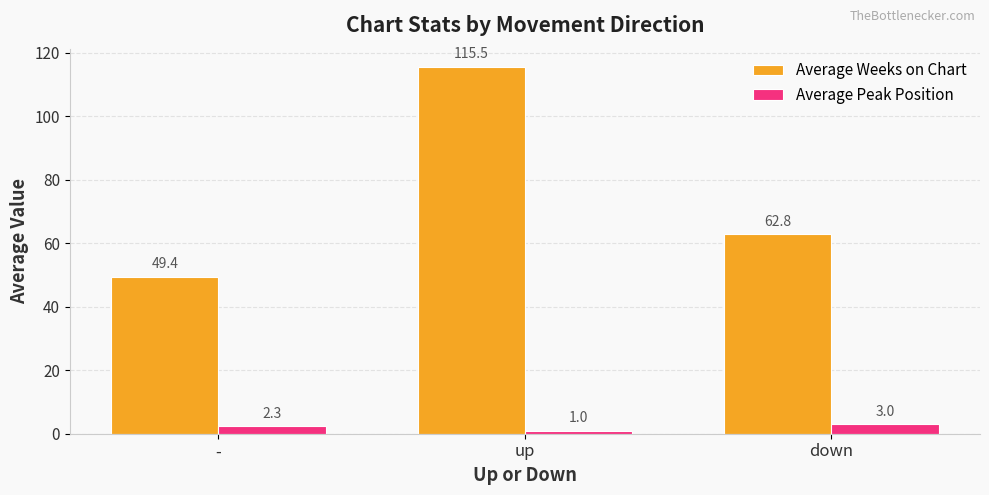

What is the highest value of the Average Weeks on Chart series?

115.5